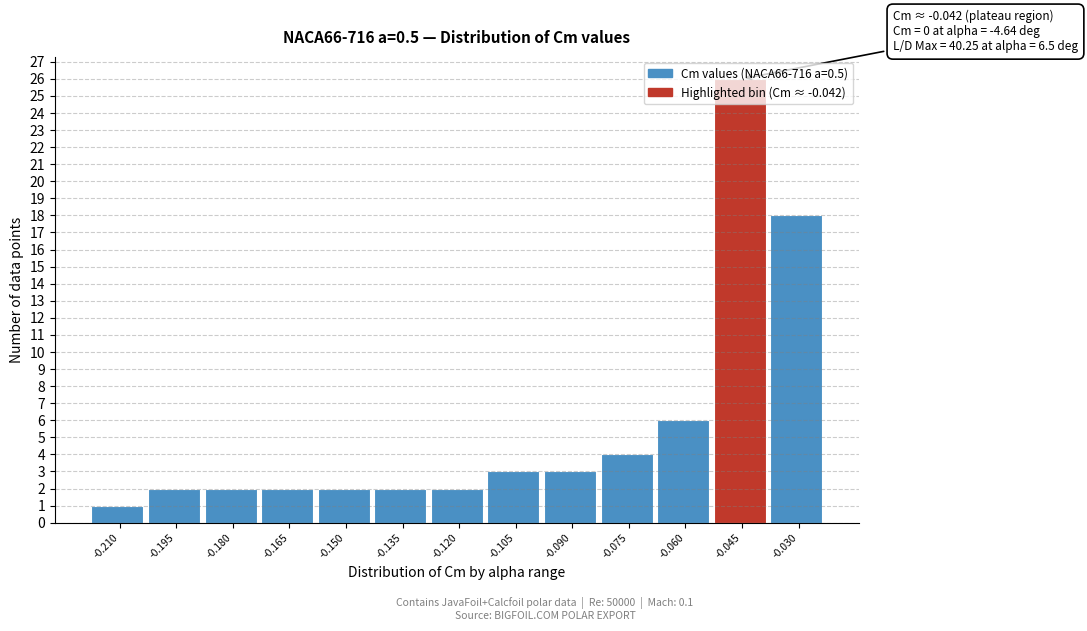

What is the average value?

6